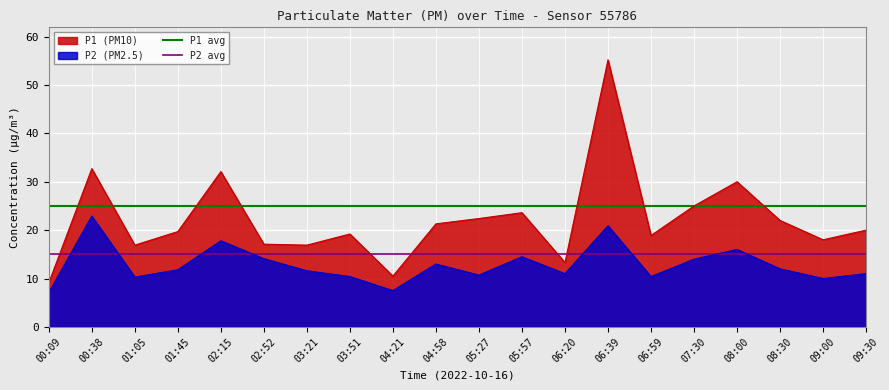

True or false: P1 (PM10) and P2 (PM2.5) intersect in this chart.

False